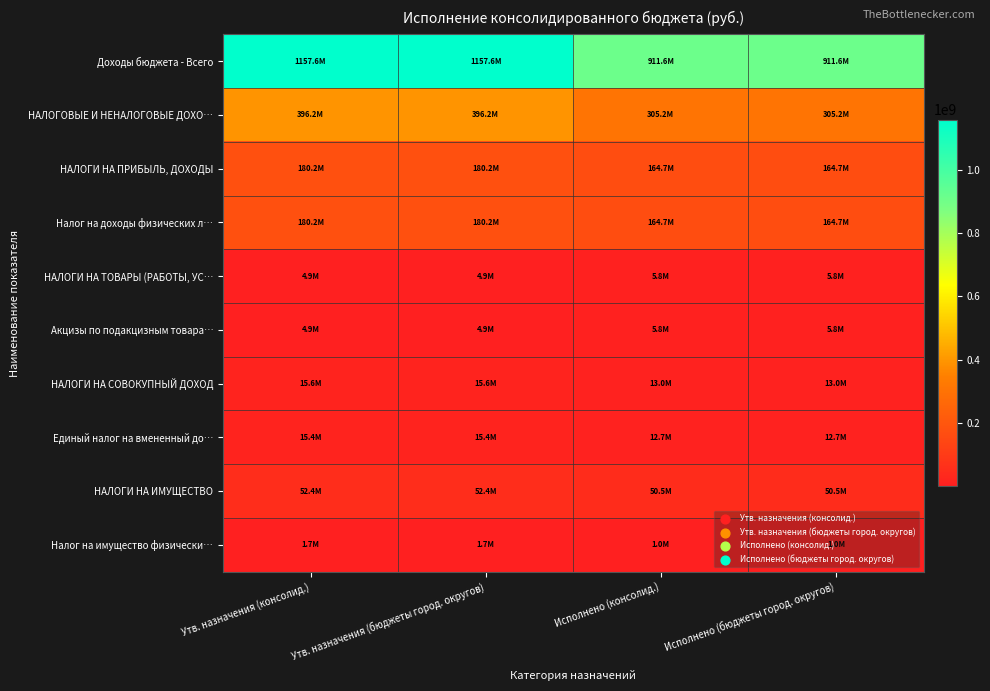

How many data points does each series have?

4